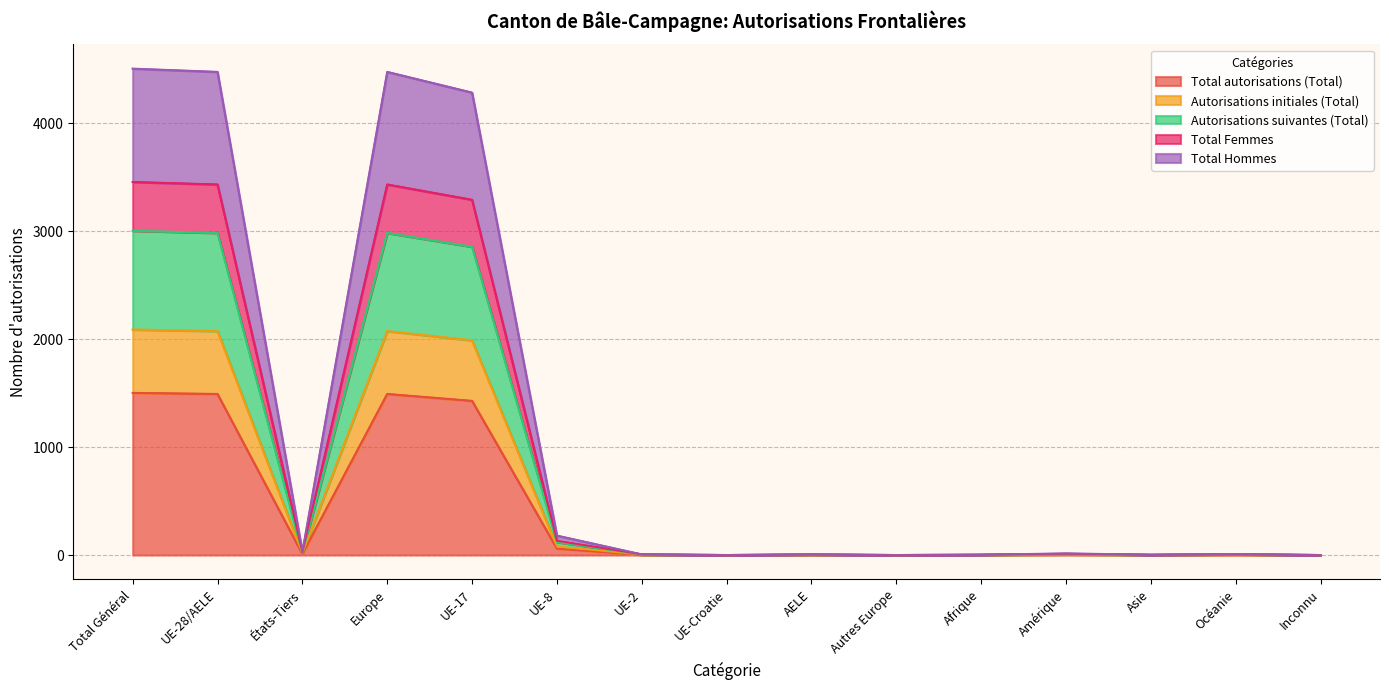

True or false: Total autorisations (Total) has a value of 642 at Inconnu.

False